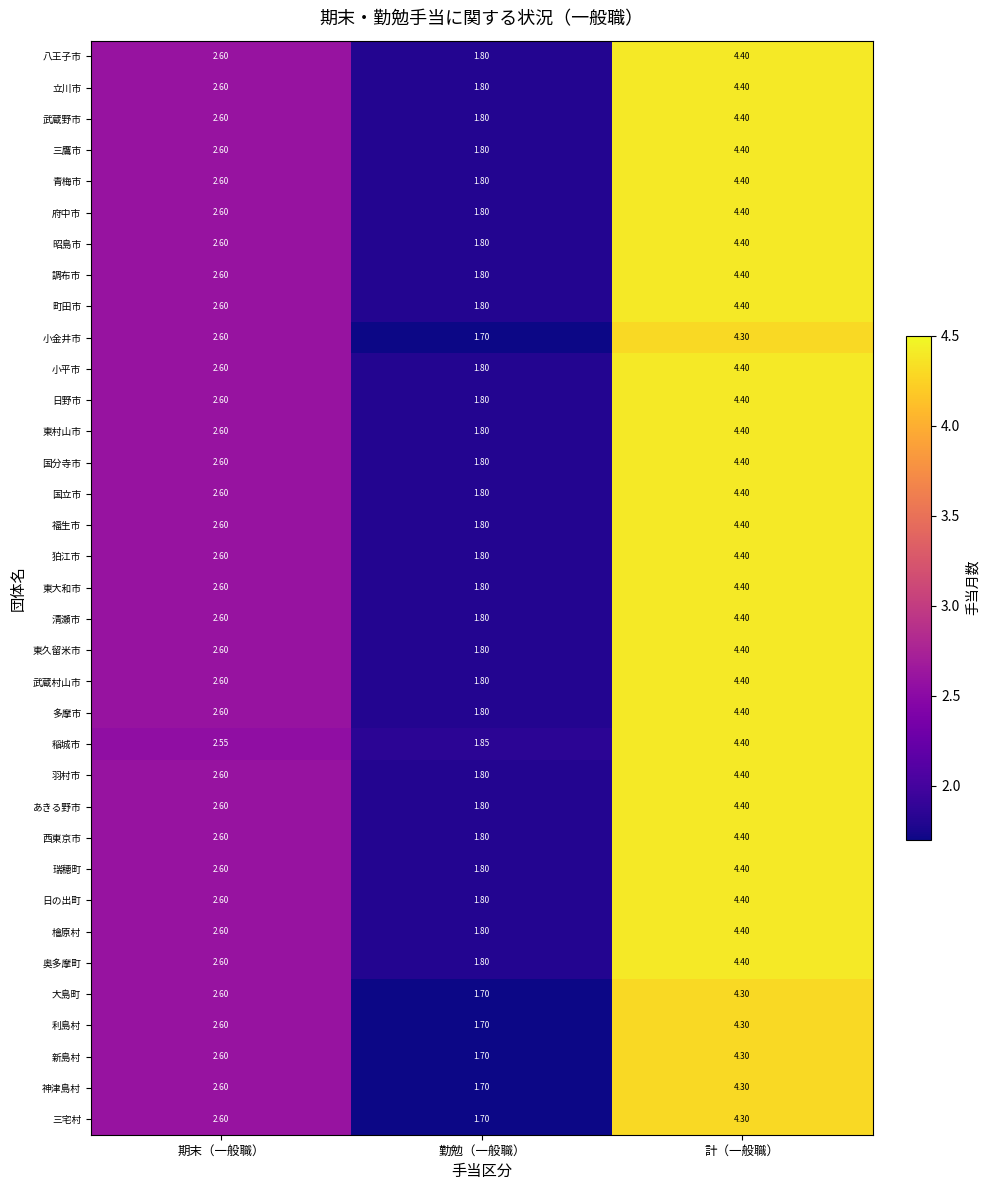

What is the difference between the highest and lowest values at 期末（一般職）?

0.1